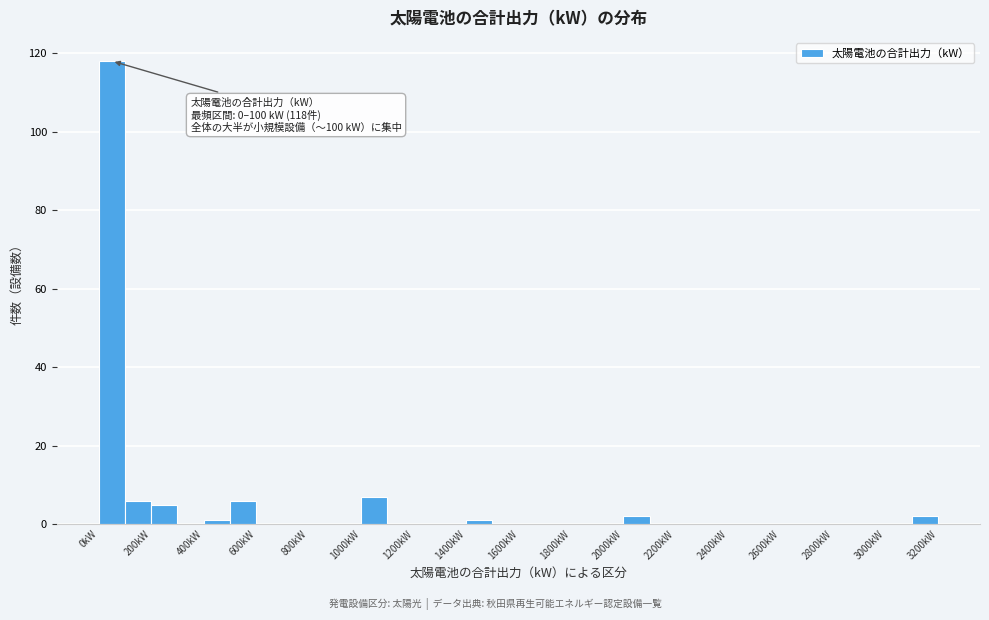

Over which range of the x-axis is the bar tallest?

0 to 100